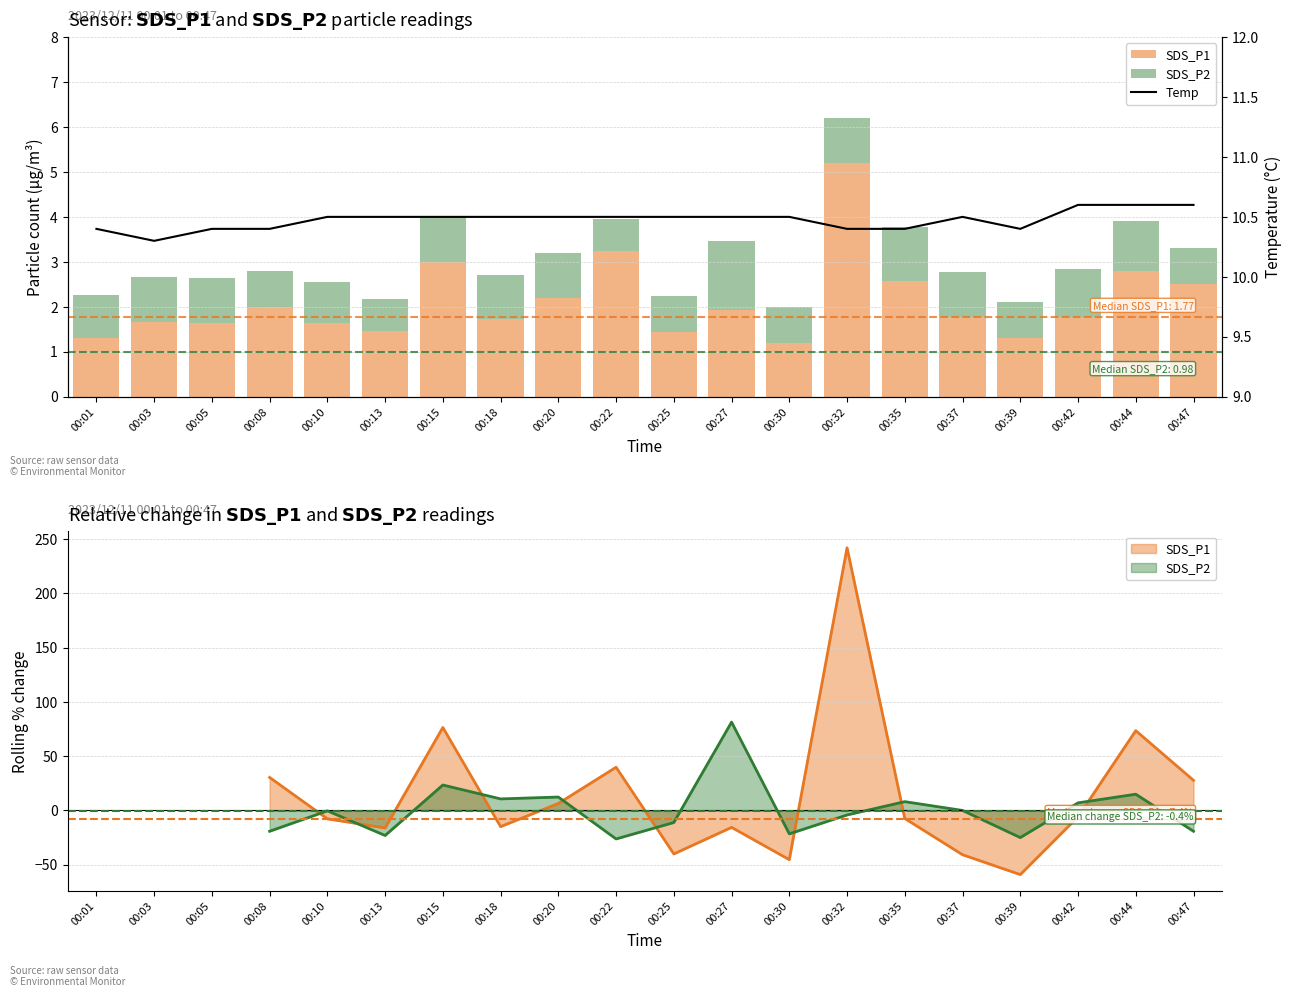

The value of SDS_P2 at 00:25 is 0.8. True or false?

True